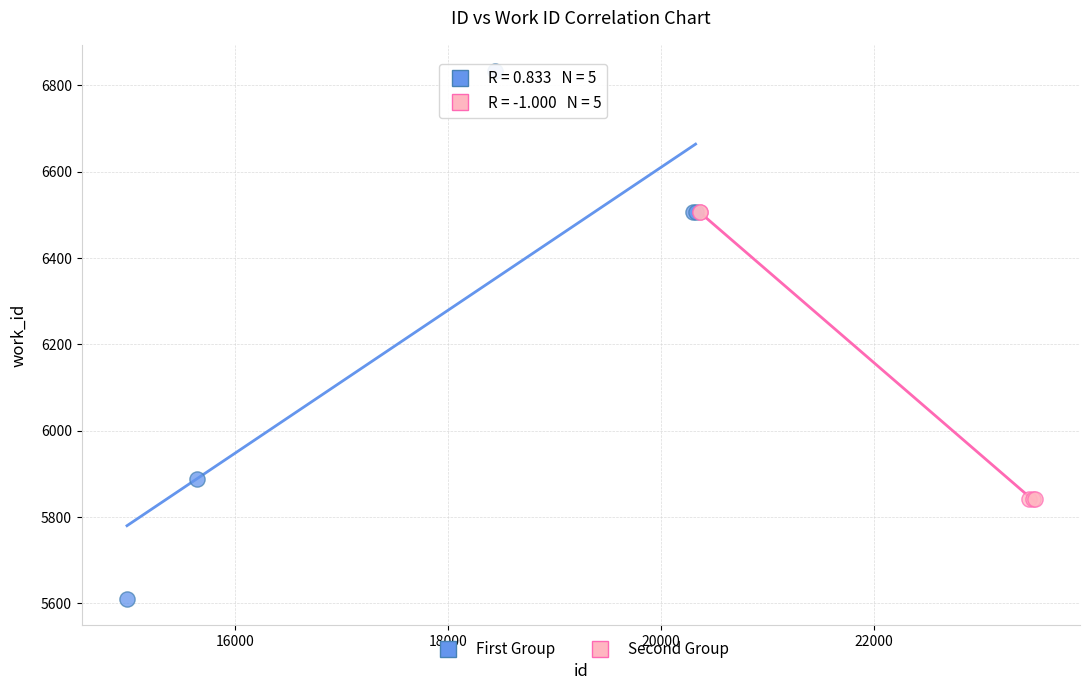

Which series reaches the maximum Y coordinate?

First Group